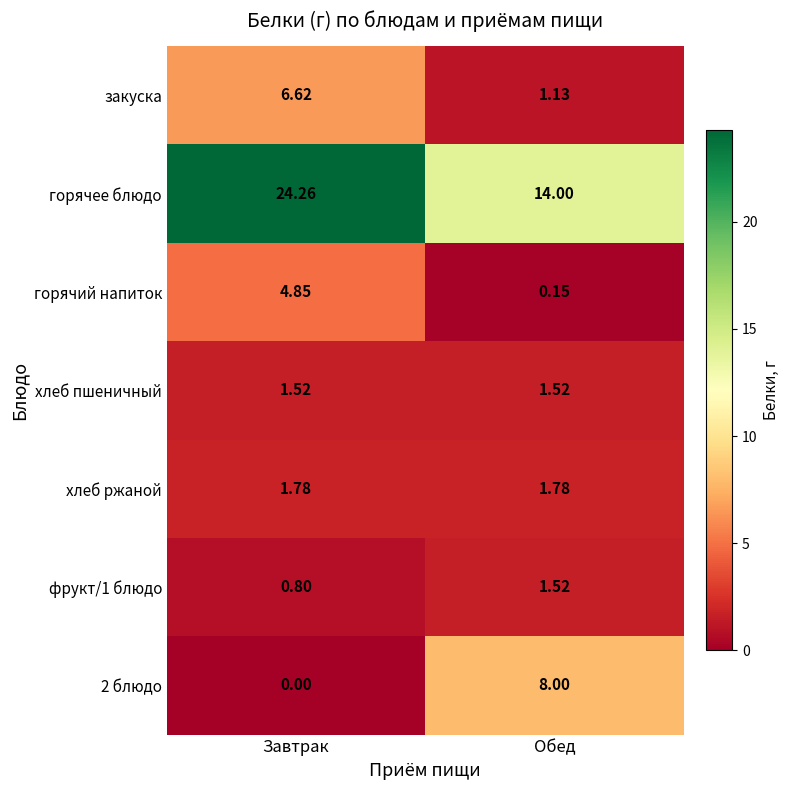

At which label does фрукт/1 блюдо reach its peak?

Обед